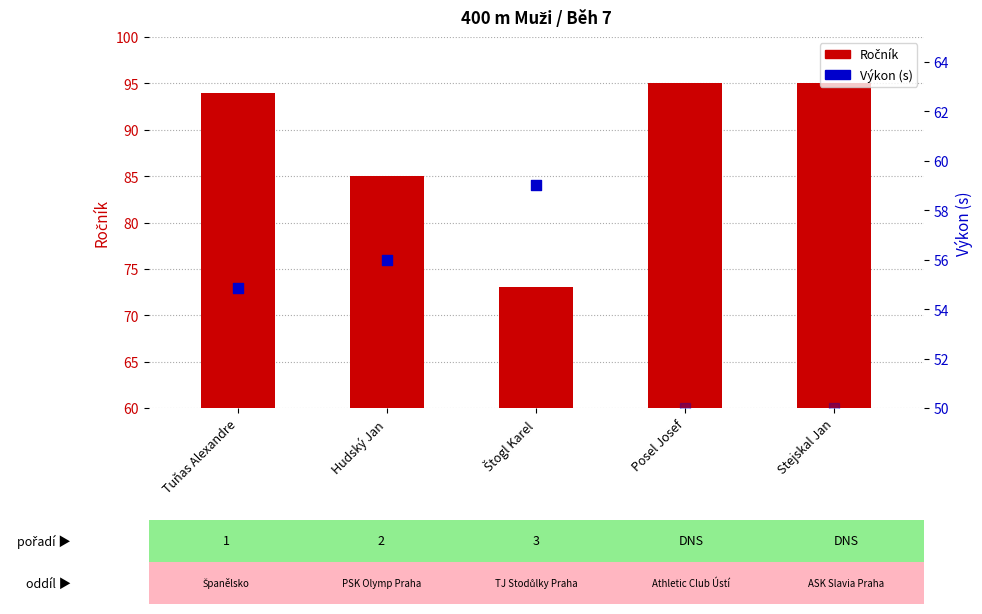

Which series has the widest spread of Y values?

Výkon